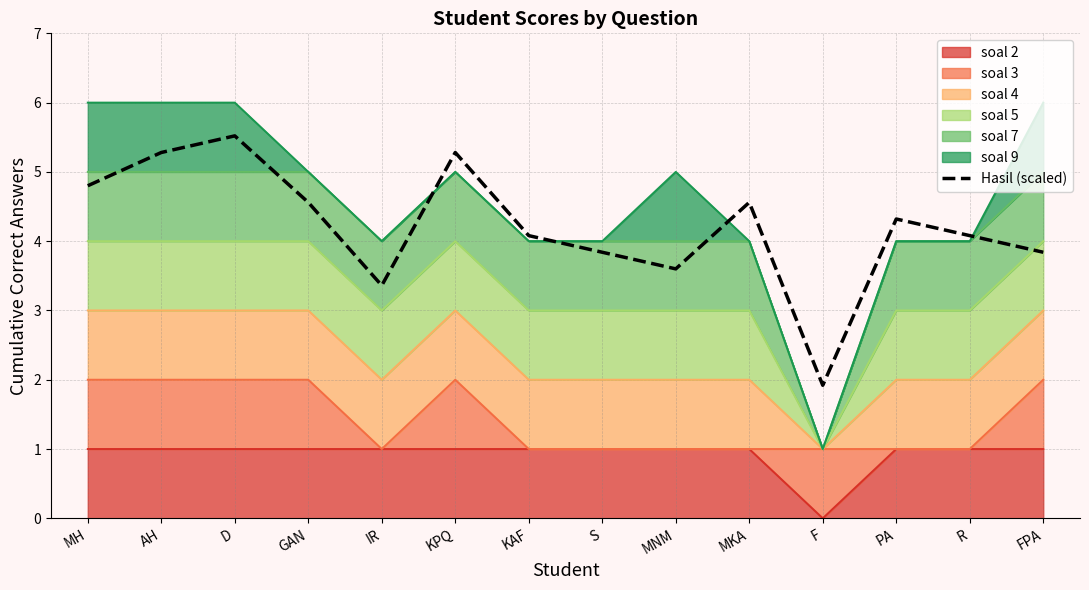

How many categories are shown in the chart?

14